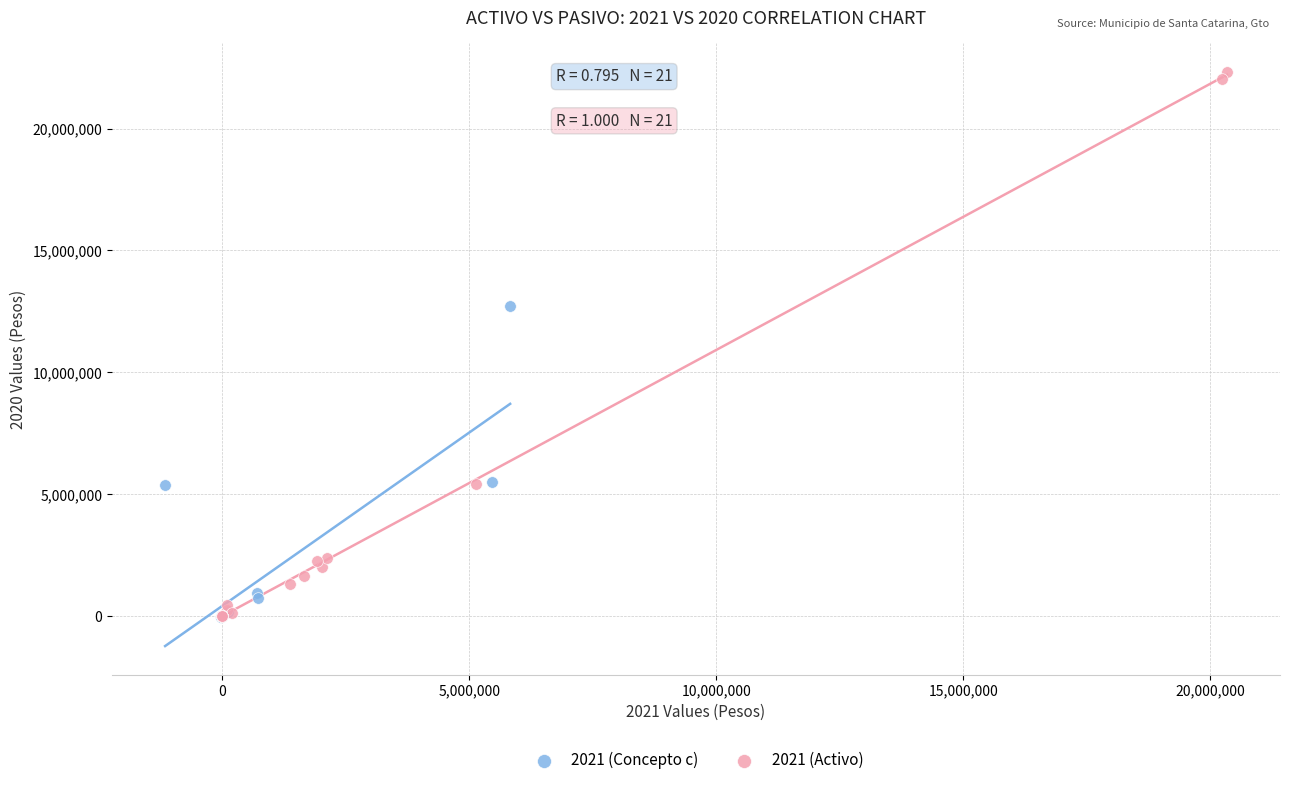

Which series has the widest spread of Y values?

2021 (Activo)